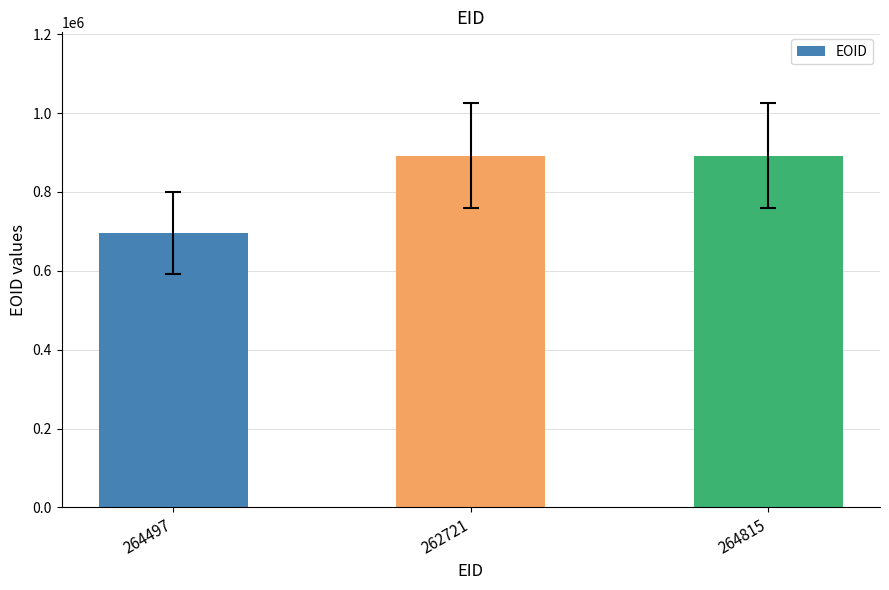

Is it true that the value at 264815 is 892310?

True